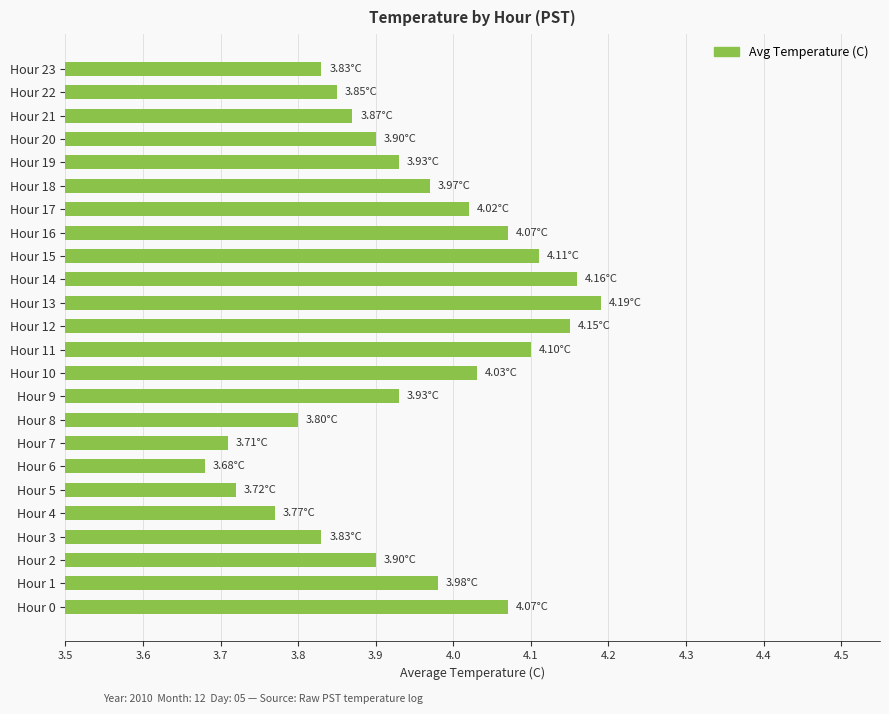

Which has a higher value, Hour 9 or Hour 8?

Hour 9